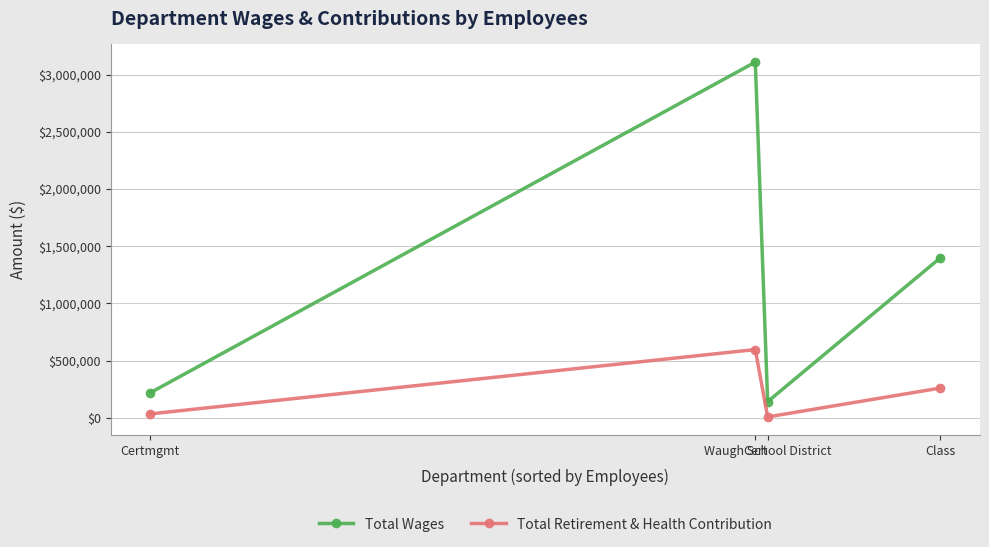

What is the sum of the Total Retirement & Health Contribution values at Waugh School District and Cert?

605718